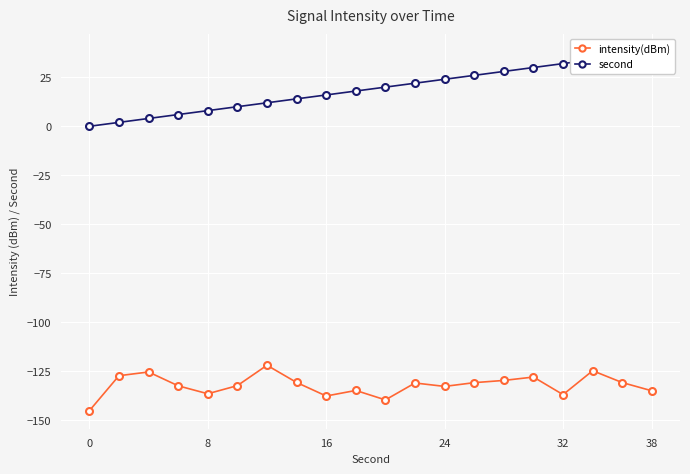

True or false: intensity(dBm) has a value of -145.2 at 0.

True